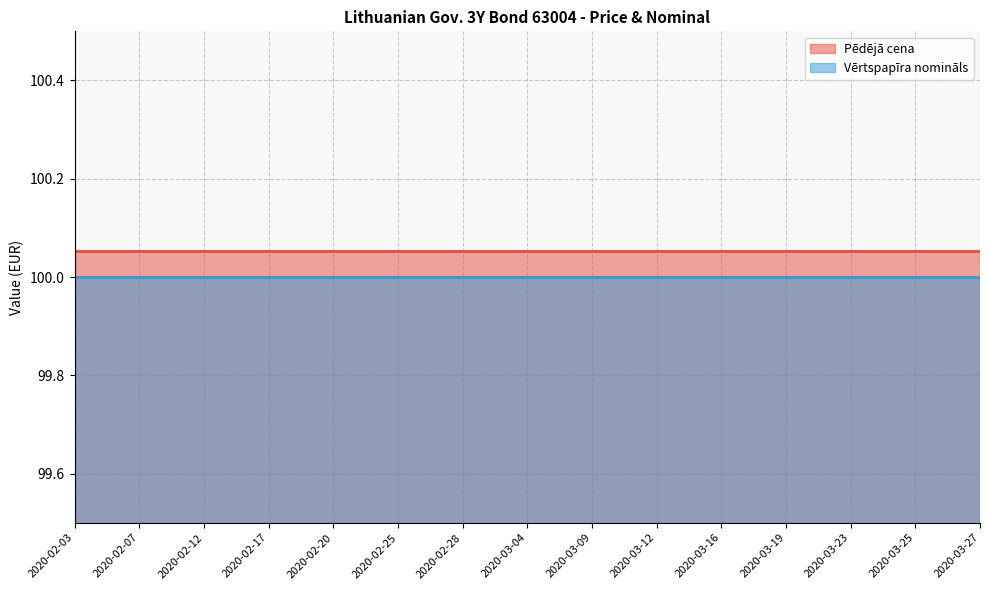

True or false: Vērtspapīra nomināls and Pēdējā cena intersect in this chart.

False